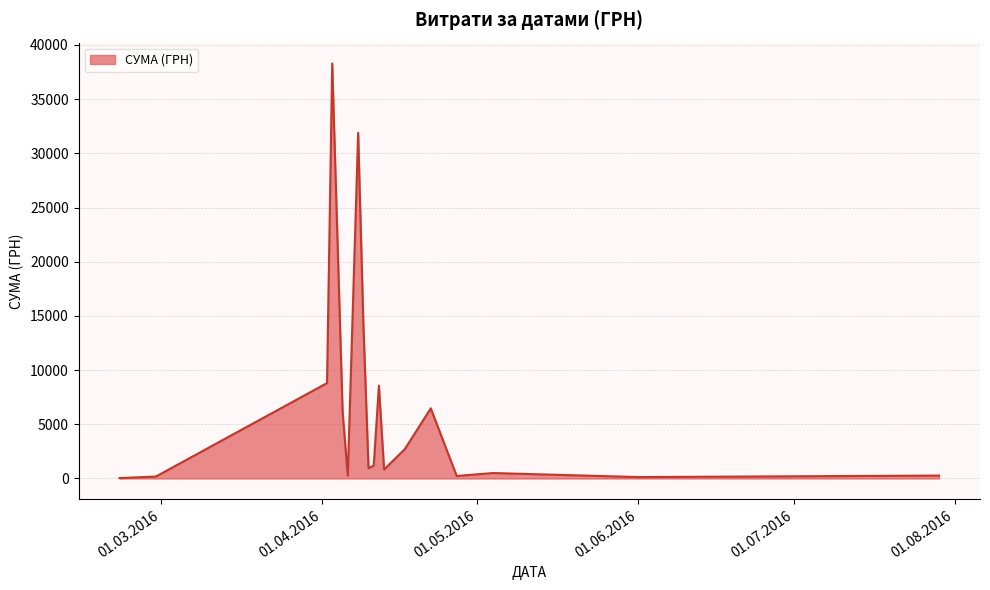

What is the difference between the maximum and minimum values?

38264.5